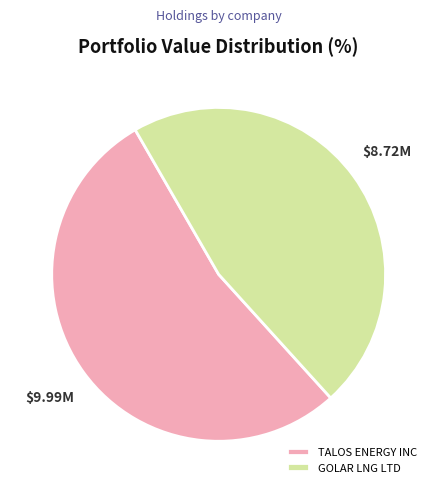

Which category has the smallest portion of the pie?

GOLAR LNG LTD